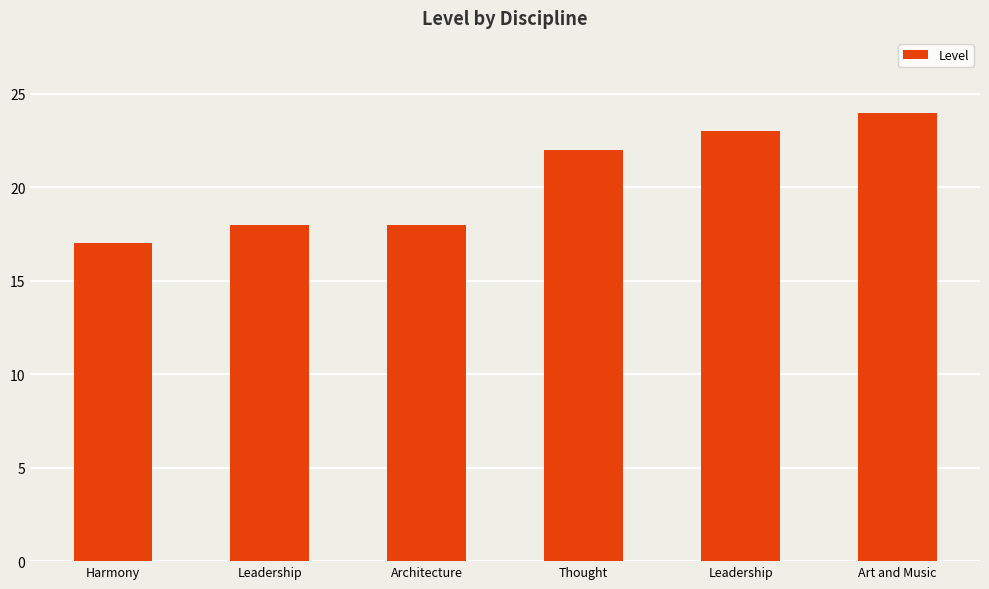

What is the sum of all values?

122